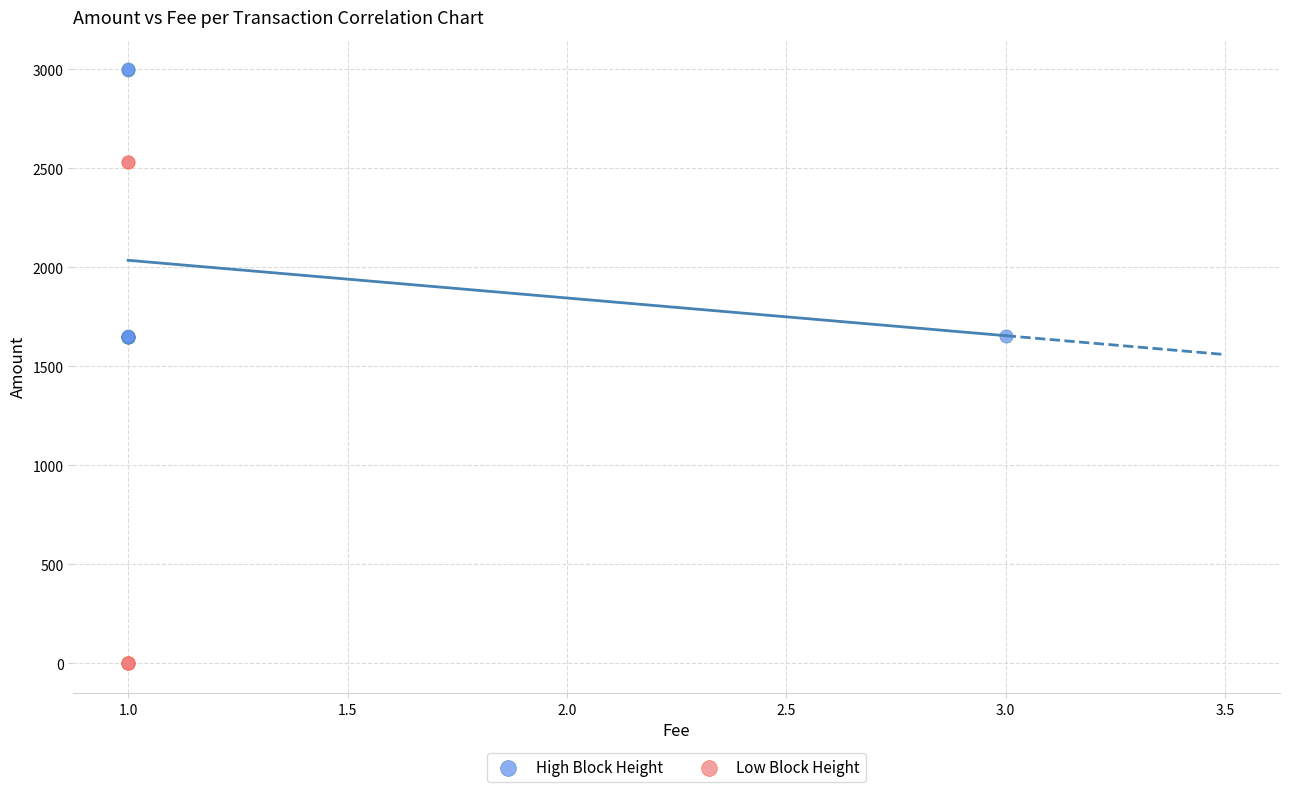

Which series contains the lowest Y value?

Low Block Height